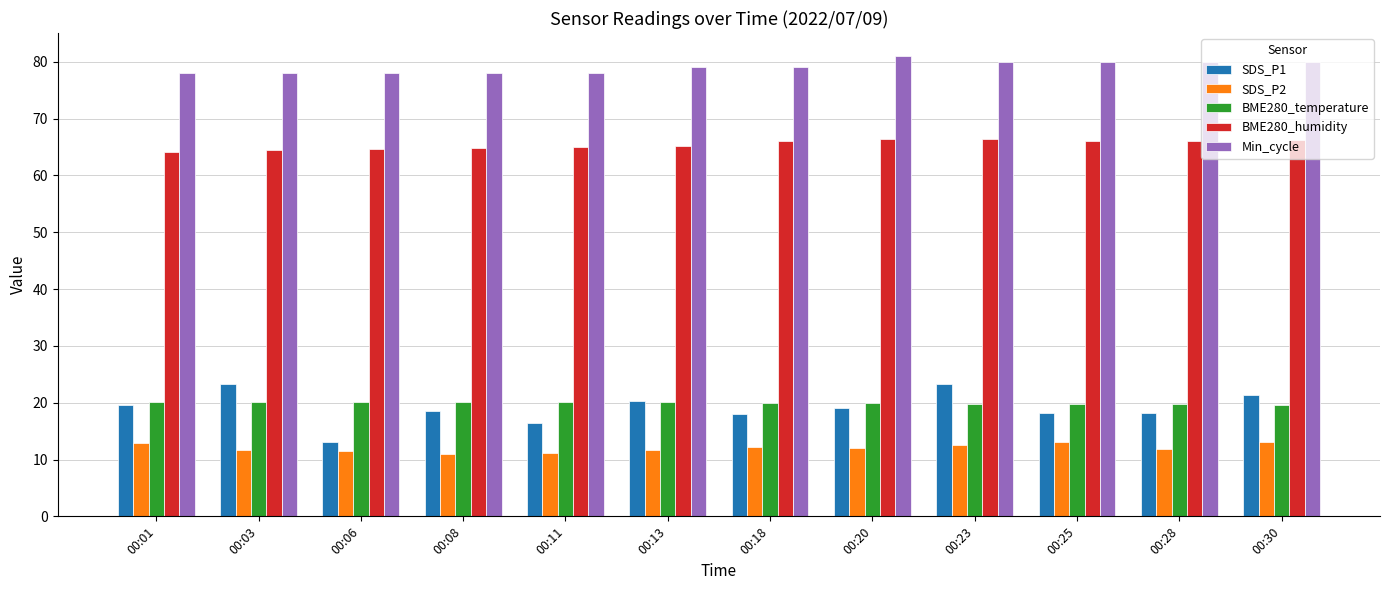

What is the value of the SDS_P2 bar at the 10th from the left?

13.0